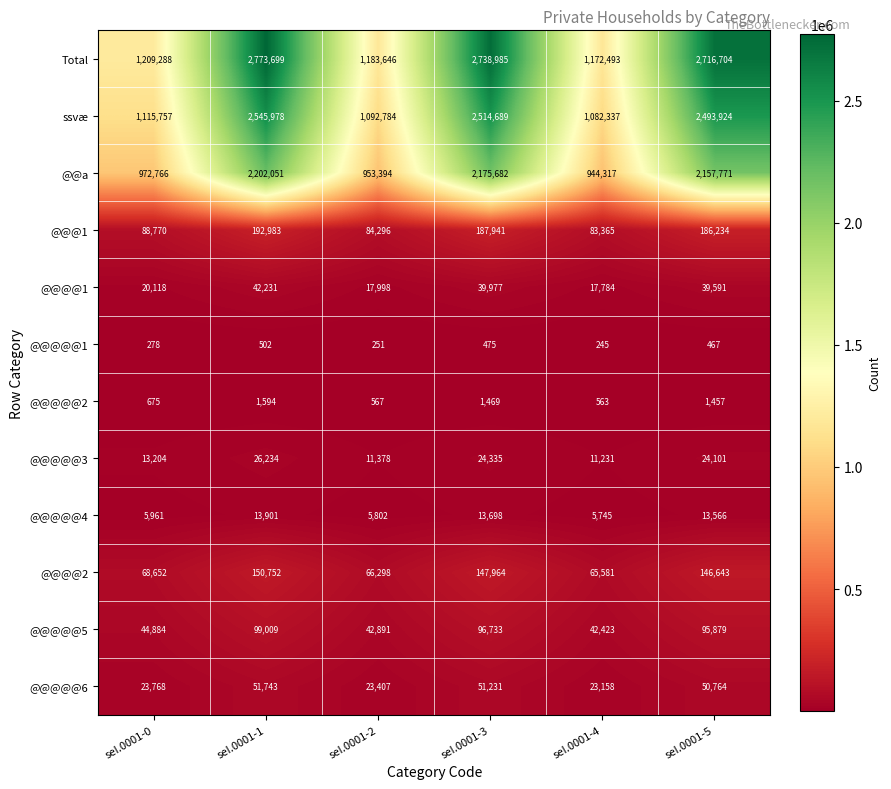

What is the difference between the @@@@2 values at seI.0001-1 and seI.0001-3?

2788